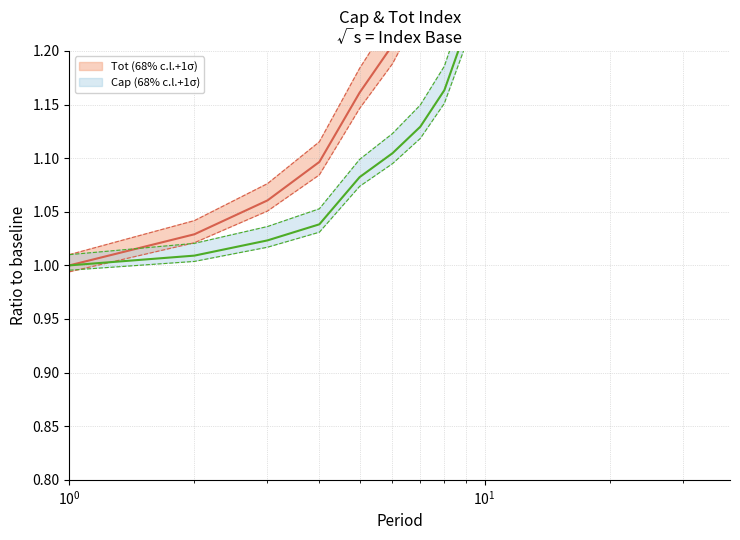

Is it true that Cap equals 1.6 at 22?

True